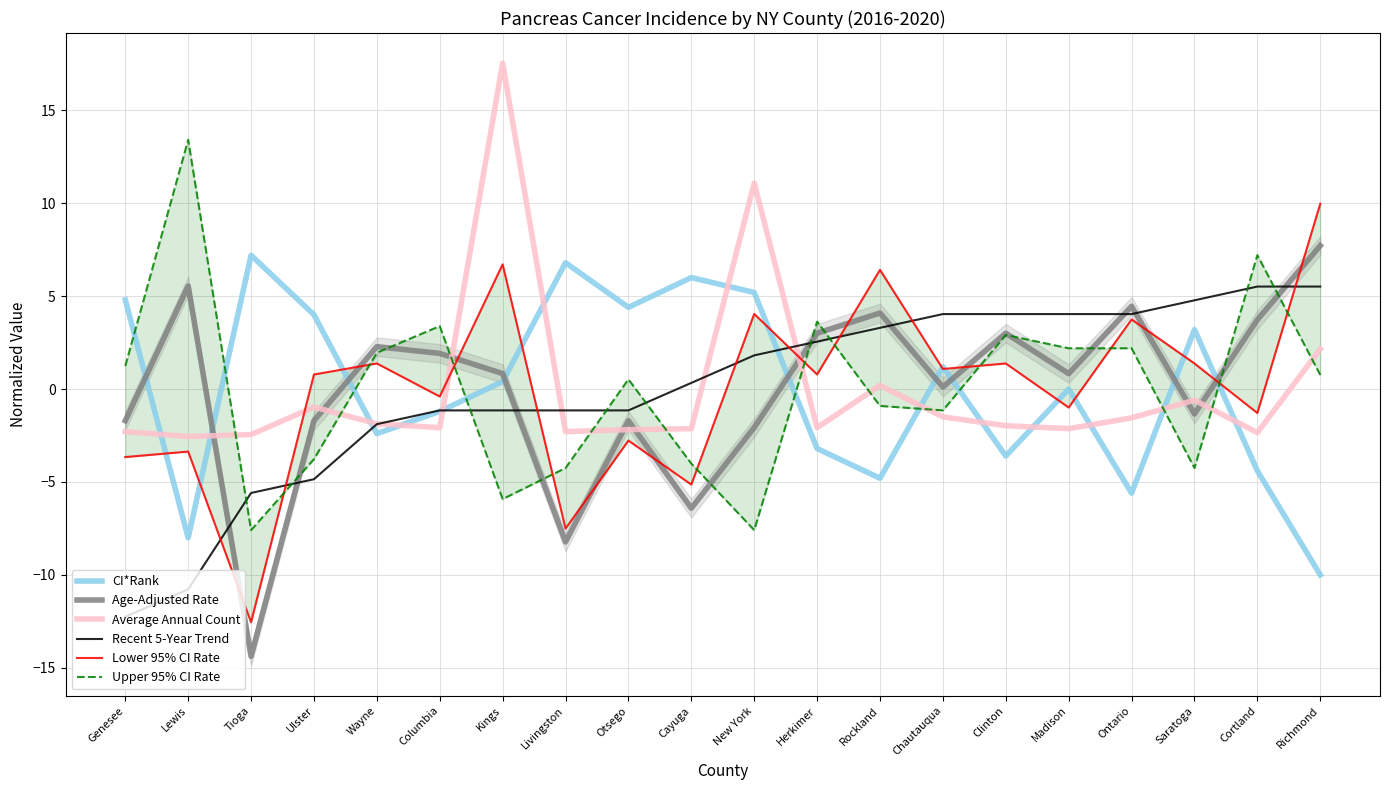

Is it true that Age-Adjusted Rate equals 4.5 at Ontario?

True